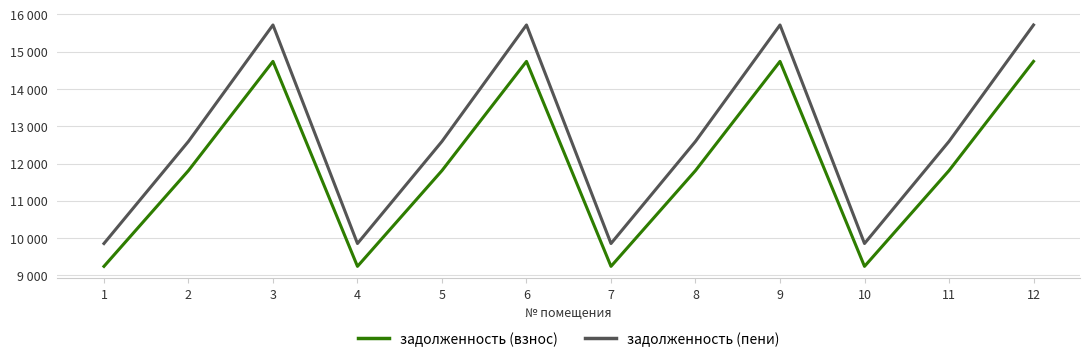

Is it true that задолженность (пени) equals 12595.3 at 8?

True